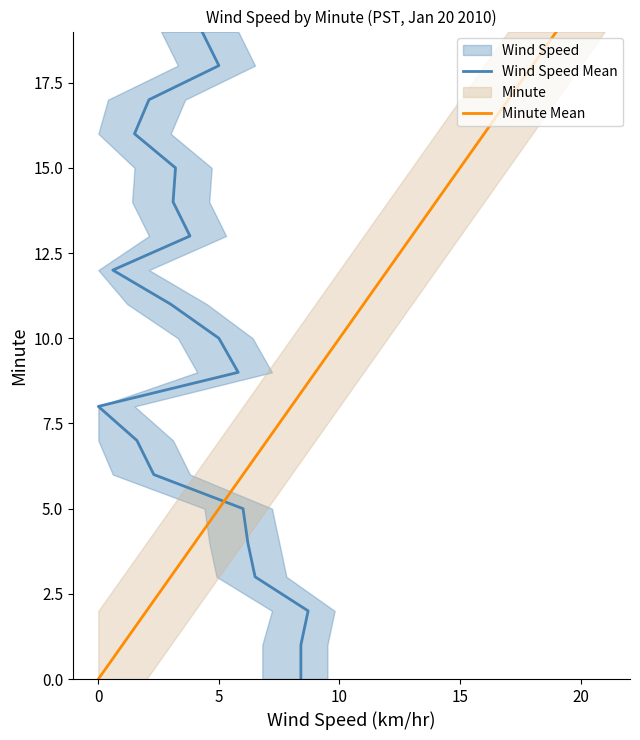

True or false: Minute Mean has a value of 19 at 19.

True